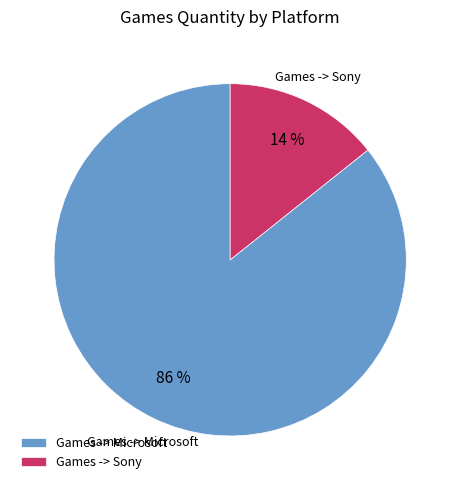

To the nearest percent, what portion does Games -> Microsoft represent?

86%